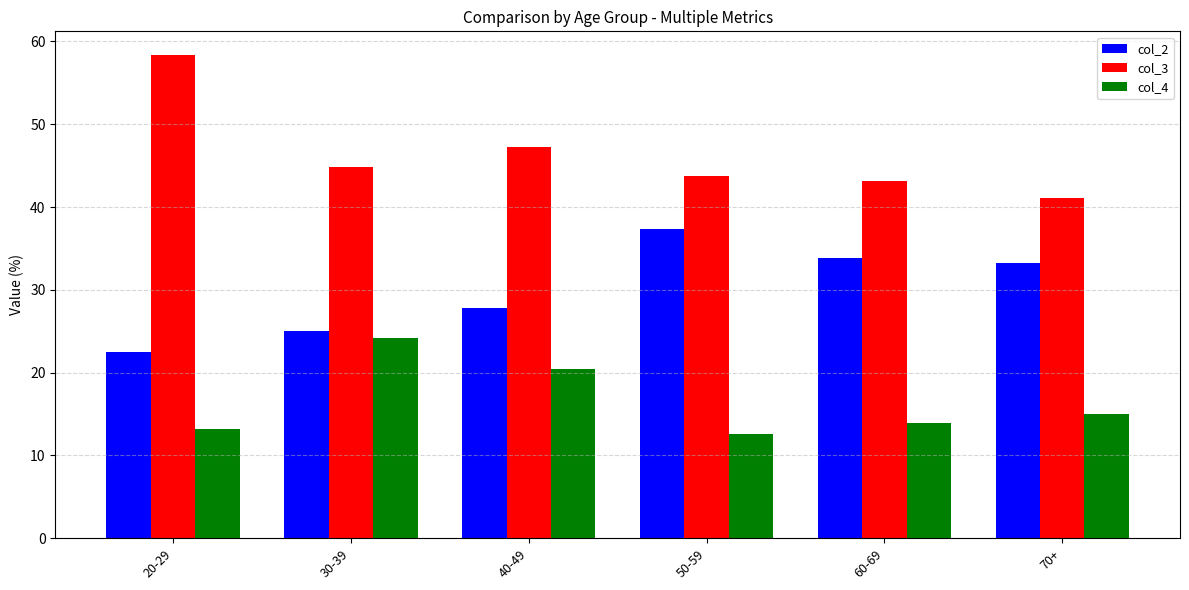

What are all the series names shown in the legend?

col_2, col_3, col_4